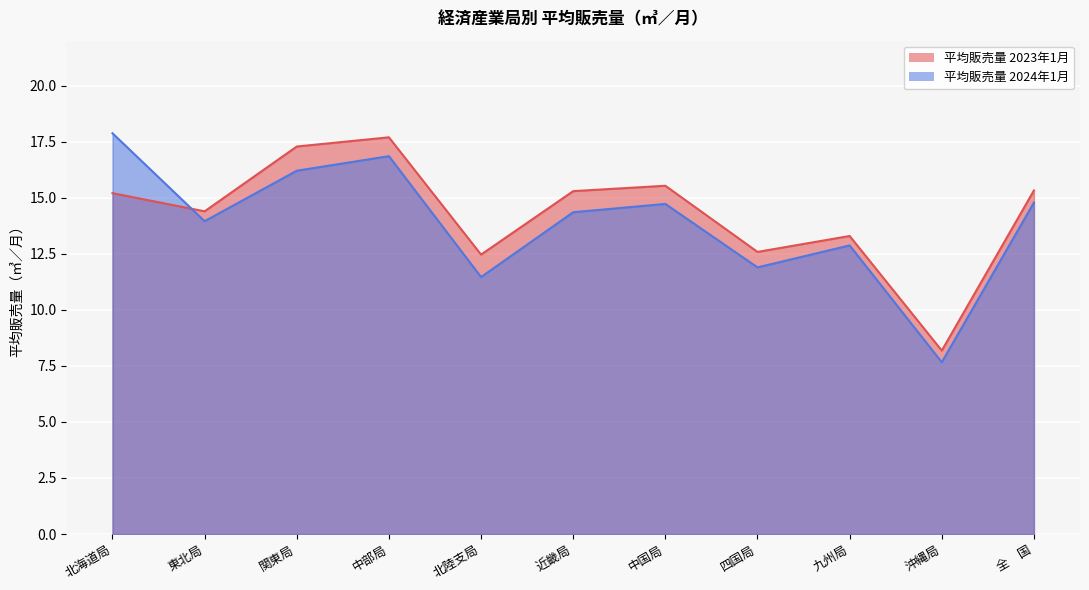

What is the difference between the maximum and second lowest values in the 平均販売量 2023年1月 series?

5.2